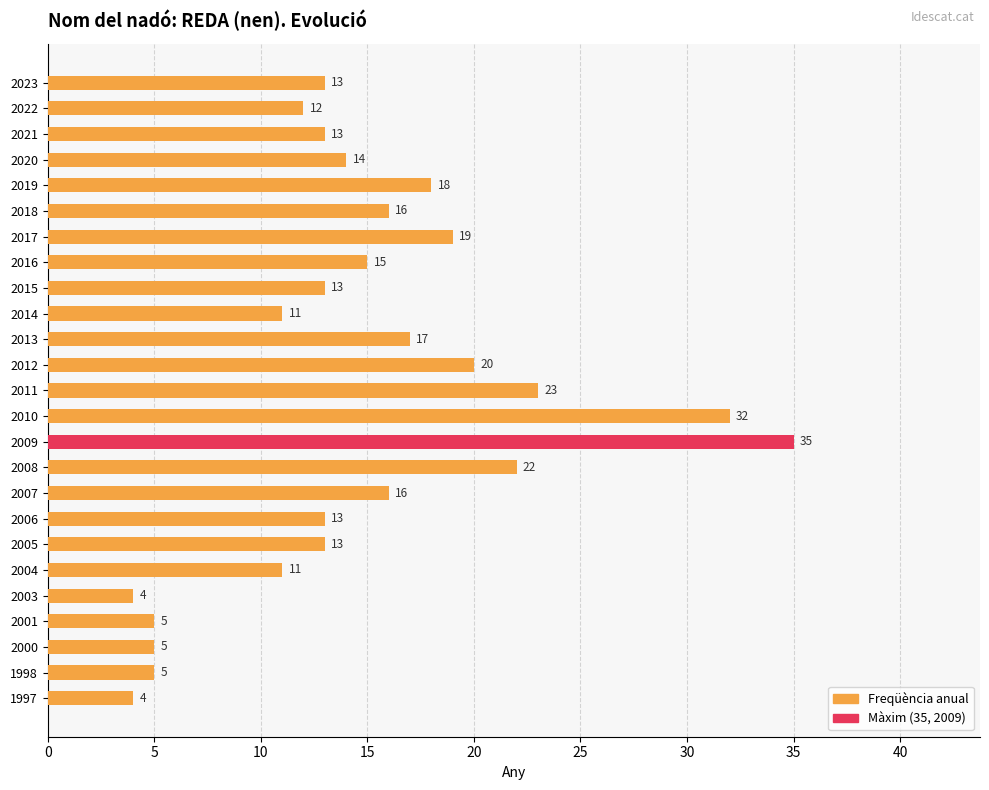

What is the change in value from 2021 to 2010?

+19